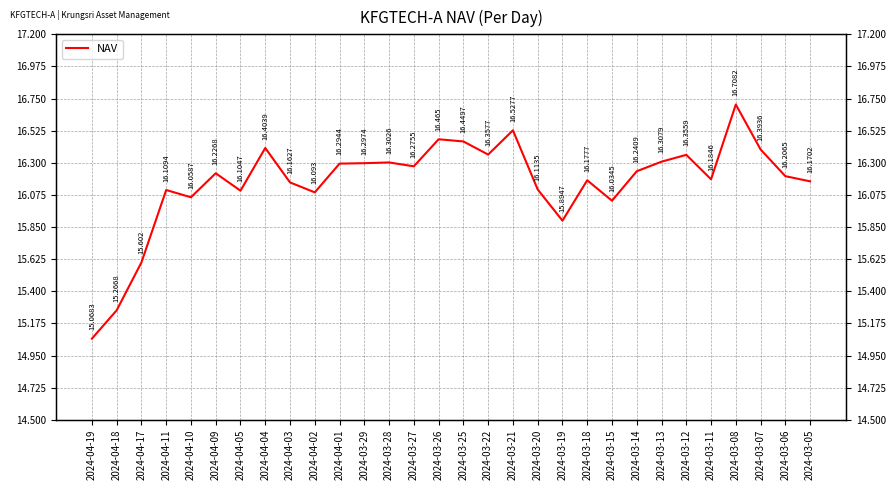

List the labels in order of value, smallest first.

2024-04-19, 2024-04-18, 2024-04-17, 2024-03-19, 2024-03-15, 2024-04-10, 2024-04-02, 2024-04-05, 2024-04-11, 2024-03-20, 2024-04-03, 2024-03-05, 2024-03-18, 2024-03-11, 2024-03-06, 2024-04-09, 2024-03-14, 2024-03-27, 2024-04-01, 2024-03-29, 2024-03-28, 2024-03-13, 2024-03-12, 2024-03-22, 2024-03-07, 2024-04-04, 2024-03-25, 2024-03-26, 2024-03-21, 2024-03-08